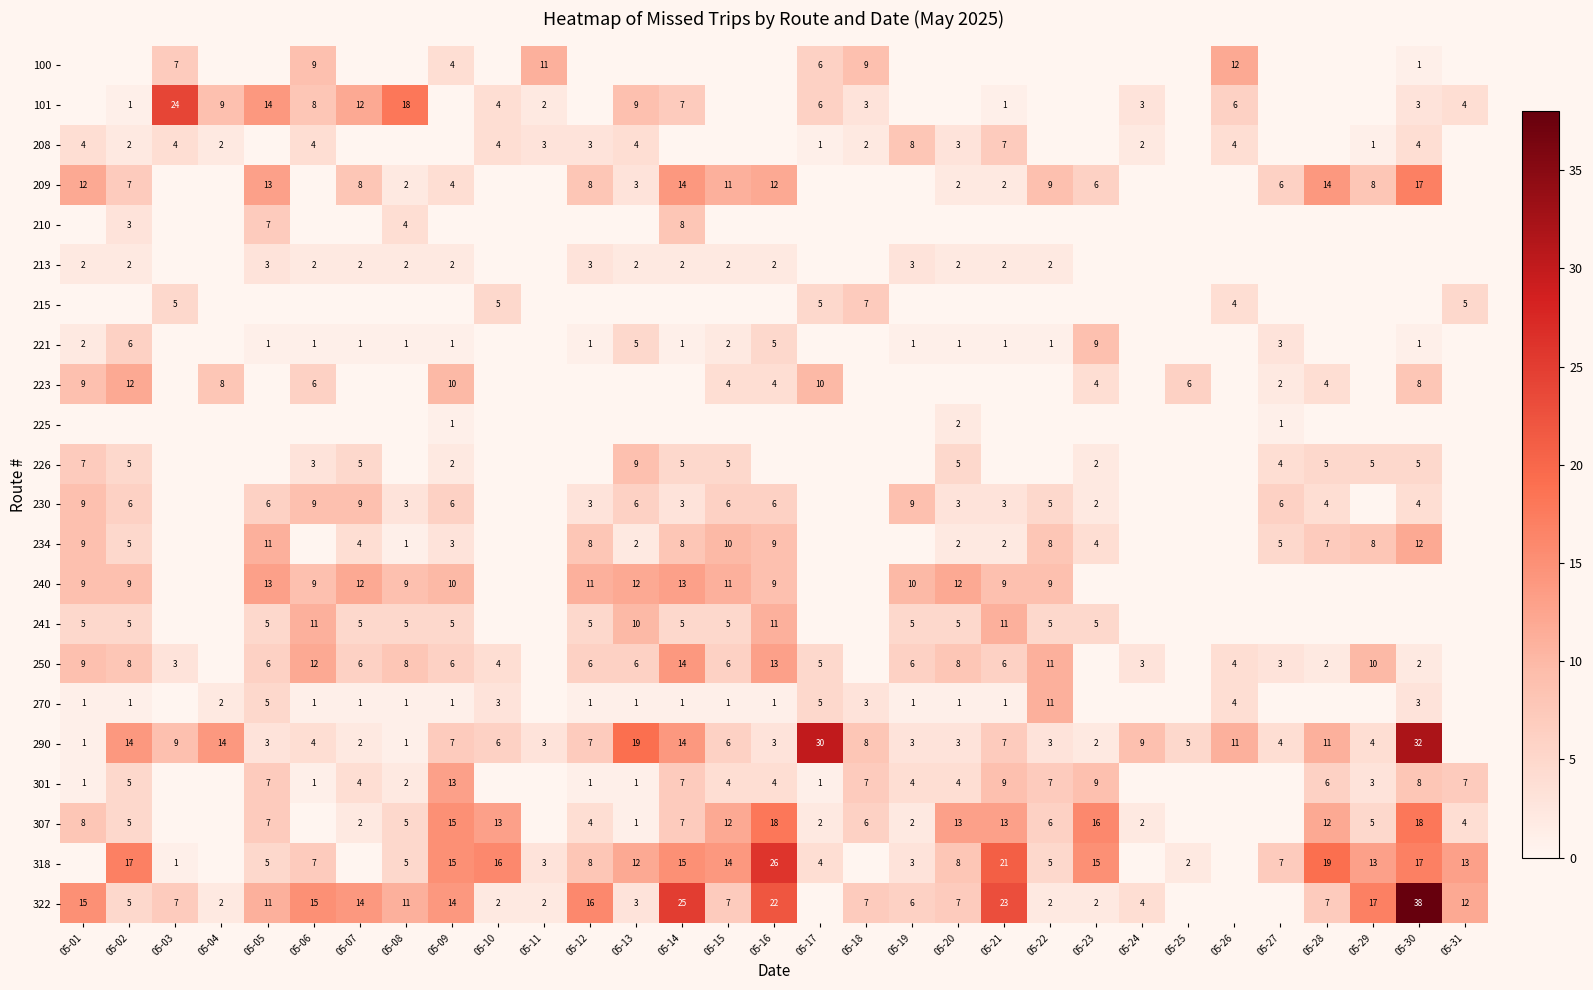

Which has a higher value, 05-09 or 05-01?

05-09